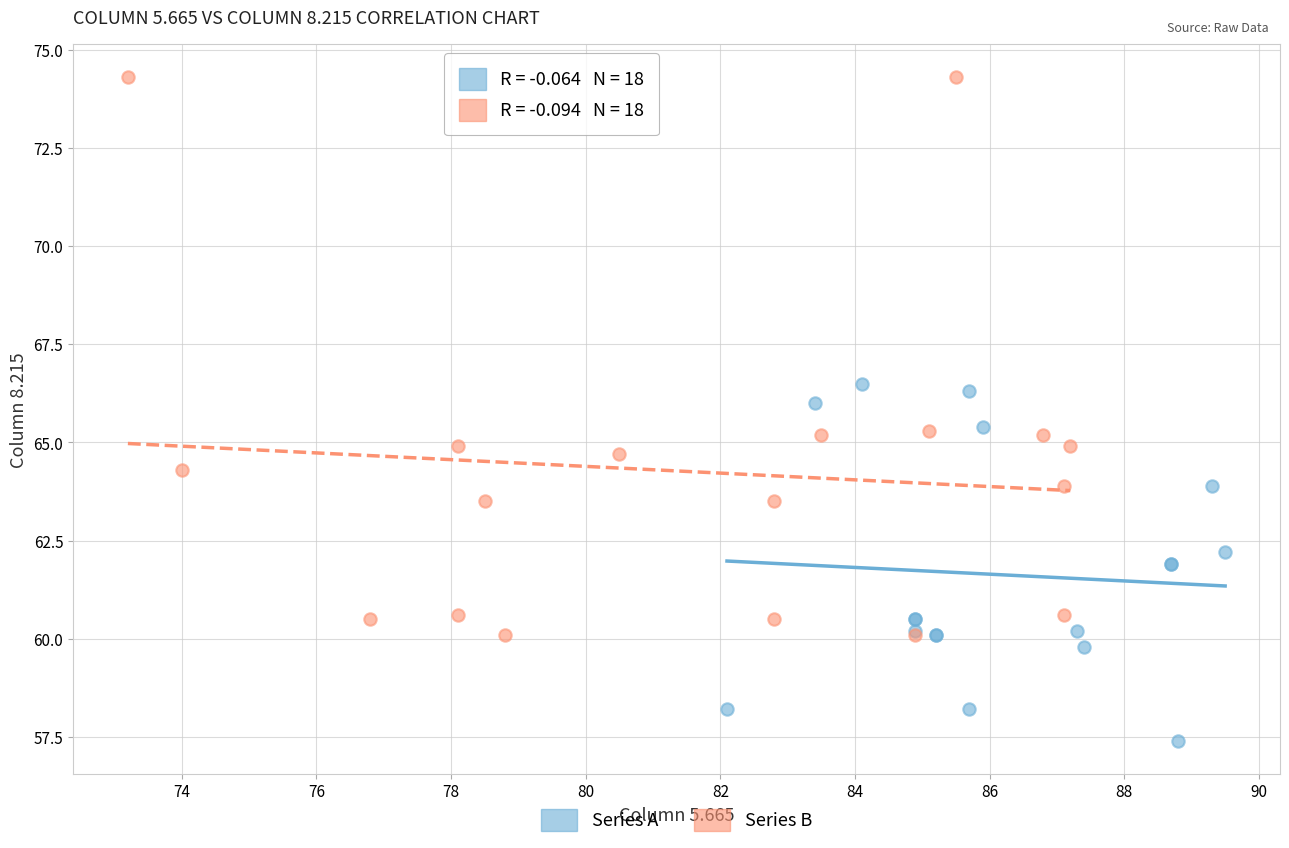

Which series has the widest spread of Y values?

Series B